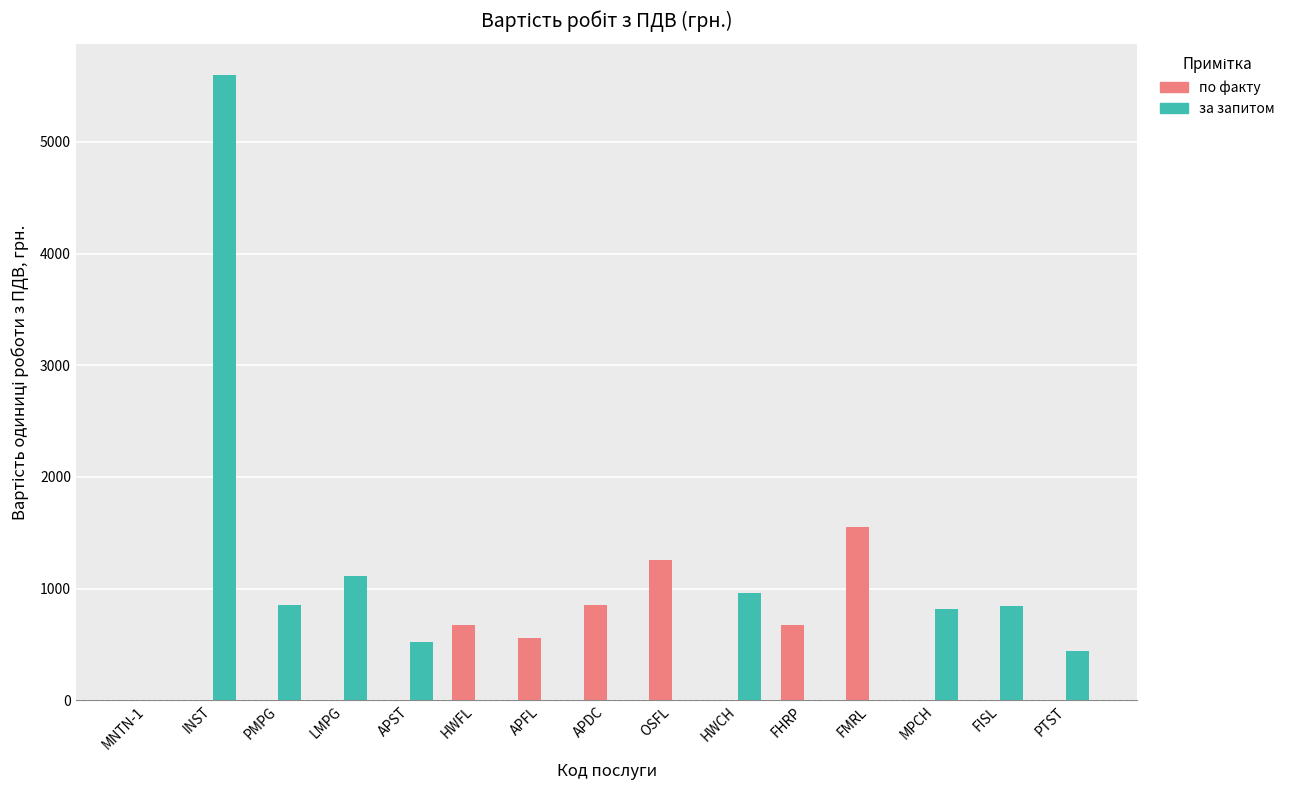

Which series changed the most between INST and APDC?

за запитом